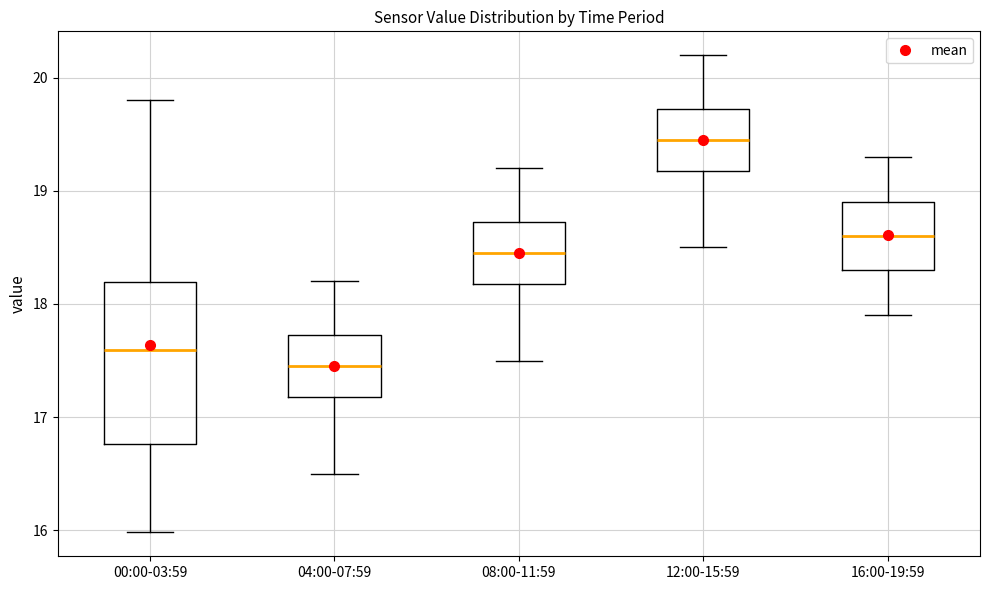

Reading left to right, read every box against the y-axis: the position of its median line, the range the box covers, and the ends of its whiskers. The values are not printed on the chart, so give them approximately, as read against the axis.

00:00-03:59: median 17.6, box 16.8 to 18.2, whiskers 16.0 to 19.8
04:00-07:59: median 17.5, box 17.2 to 17.7, whiskers 16.5 to 18.2
08:00-11:59: median 18.5, box 18.2 to 18.7, whiskers 17.5 to 19.2
12:00-15:59: median 19.5, box 19.2 to 19.7, whiskers 18.5 to 20.2
16:00-19:59: median 18.6, box 18.3 to 18.9, whiskers 17.9 to 19.3